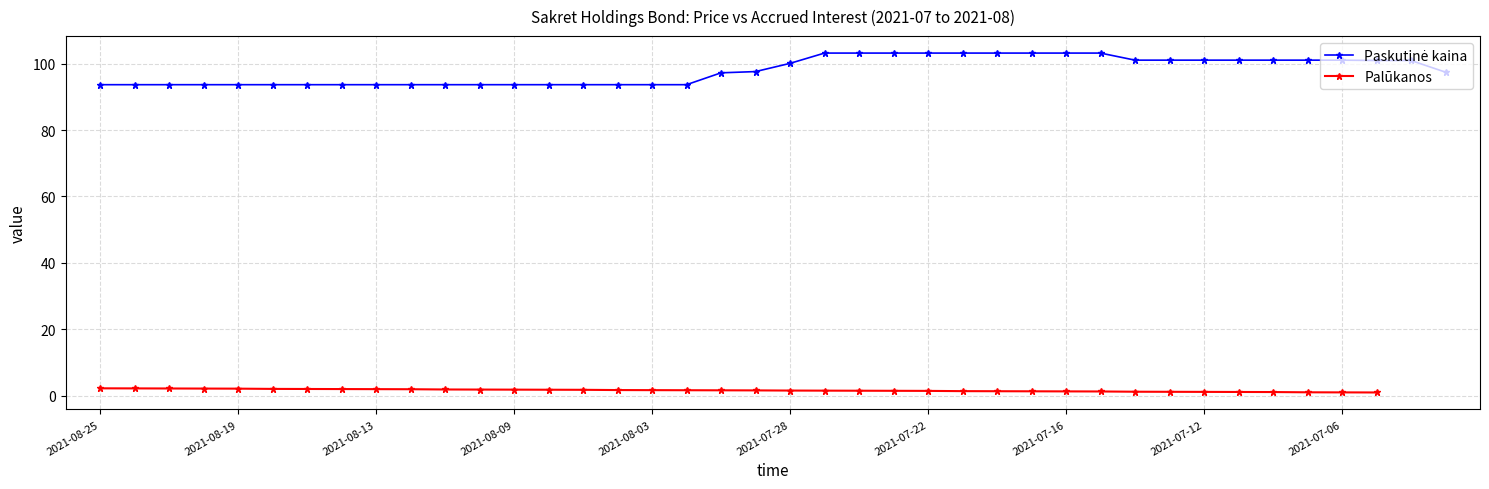

True or false: Paskutinė kaina and Palūkanos intersect in this chart.

False